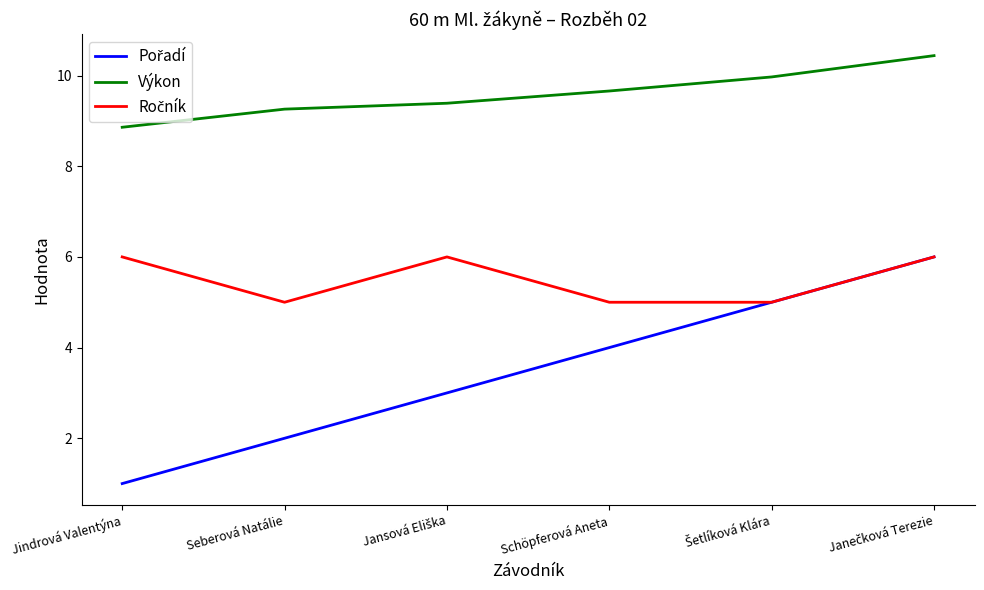

What is the spread (max minus min) of values at Schöpferová Aneta?

5.7